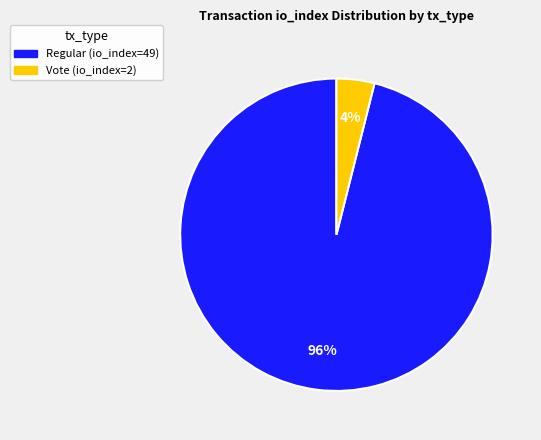

True or false: Regular (io_index=49) accounts for 96% of the total.

True